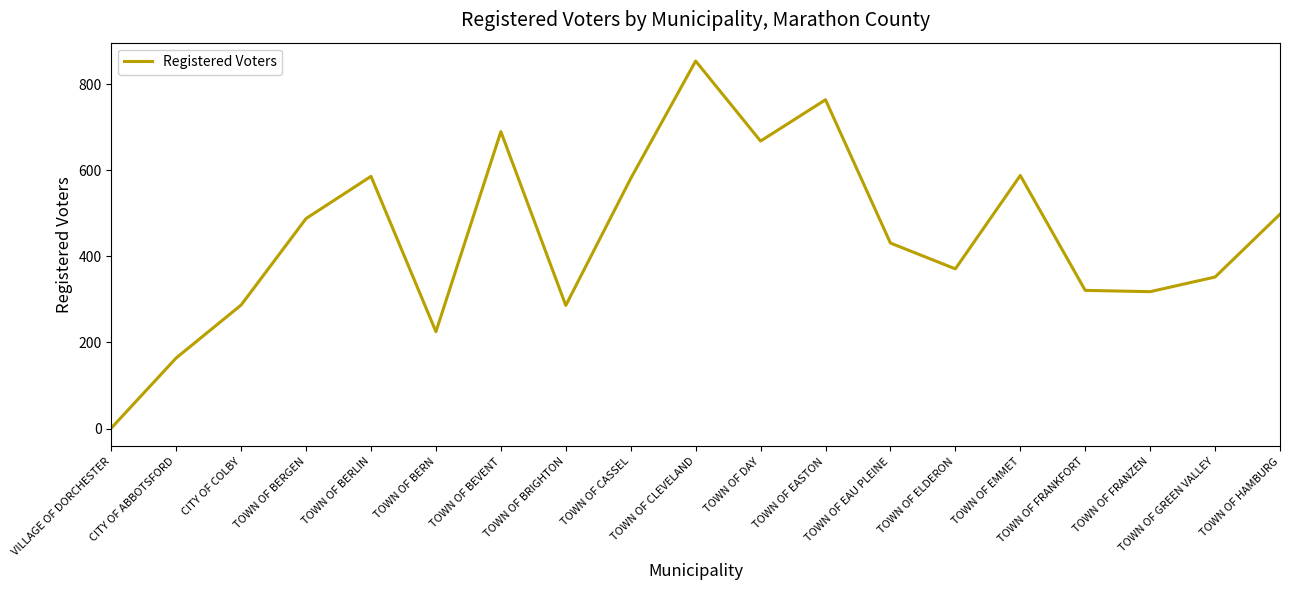

What is the change in value from TOWN OF EMMET to TOWN OF GREEN VALLEY?

-236